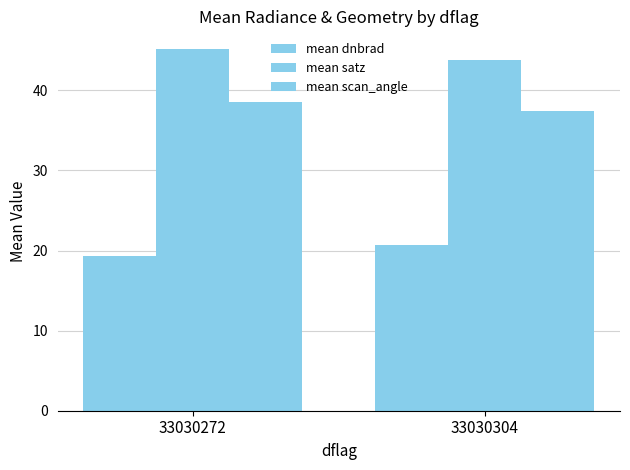

Which has a higher value, 33030272 or 33030304?

33030304